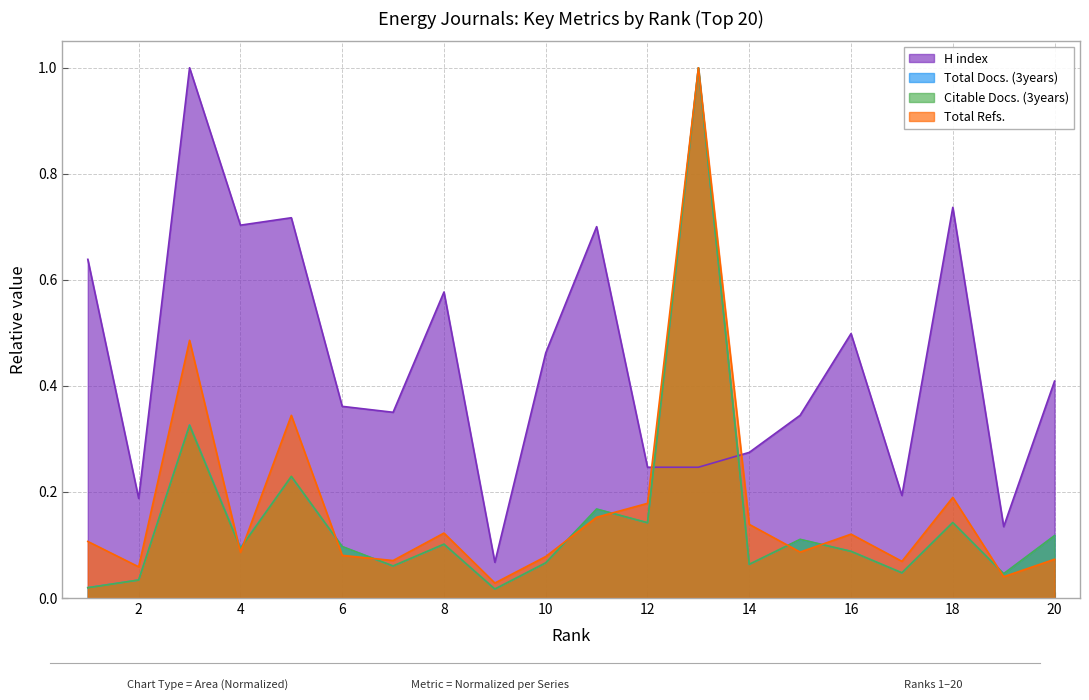

How many lines are shown in the chart?

4